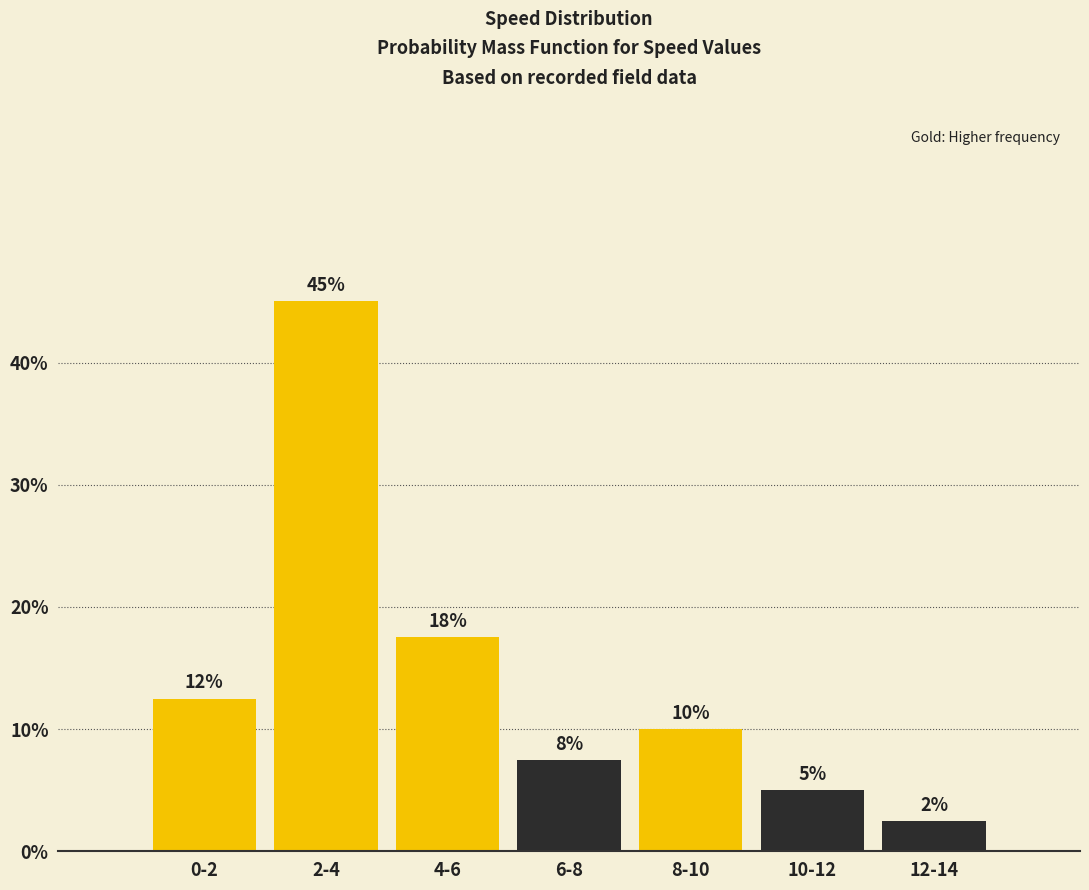

How many bars are there in total?

7